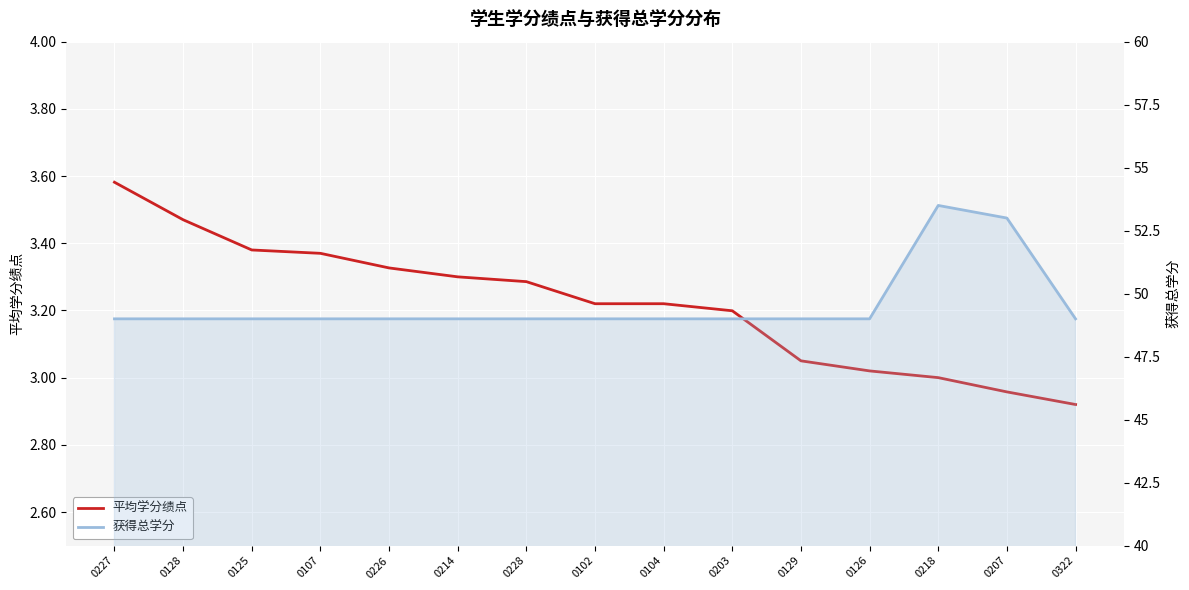

At which label does 获得总学分 reach its minimum?

0227